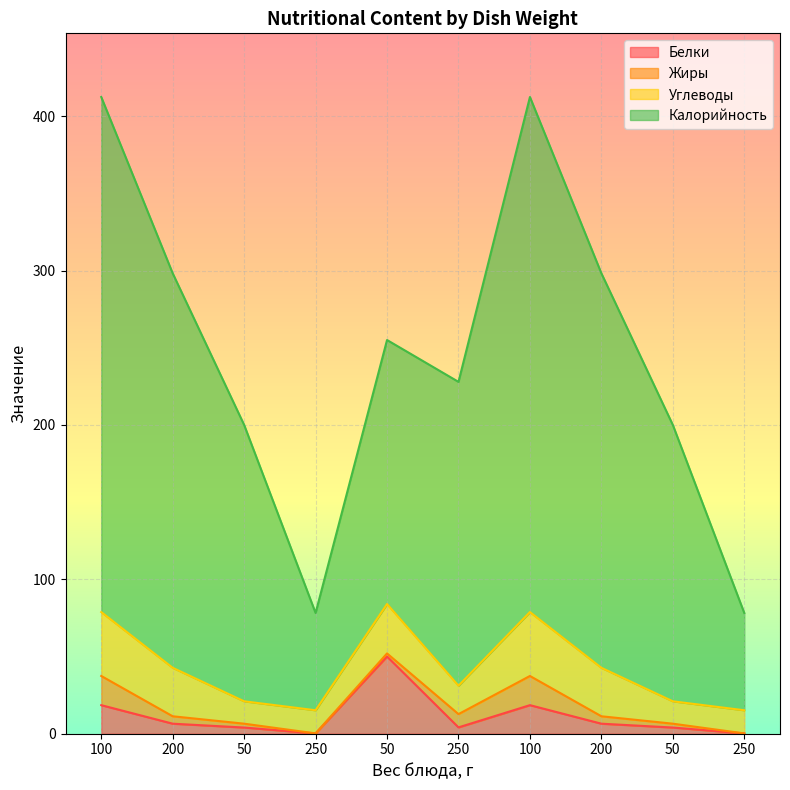

What are all the series names shown in the legend?

Белки, Жиры, Углеводы, Калорийность